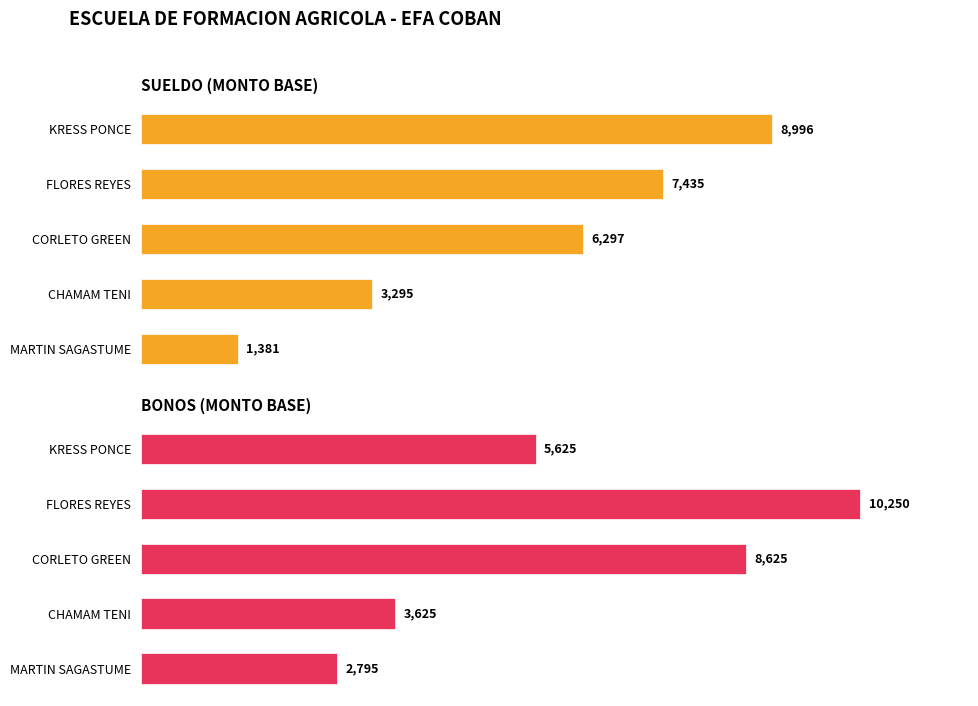

Which series has the widest spread of values?

SUELDO (MONTO BASE)